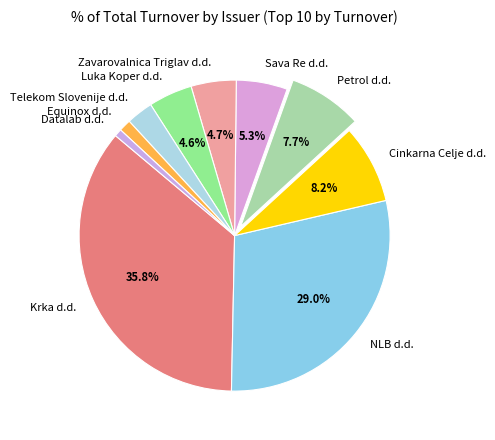

Is the sum of Krka d.d. and NLB d.d. greater than half?

Yes